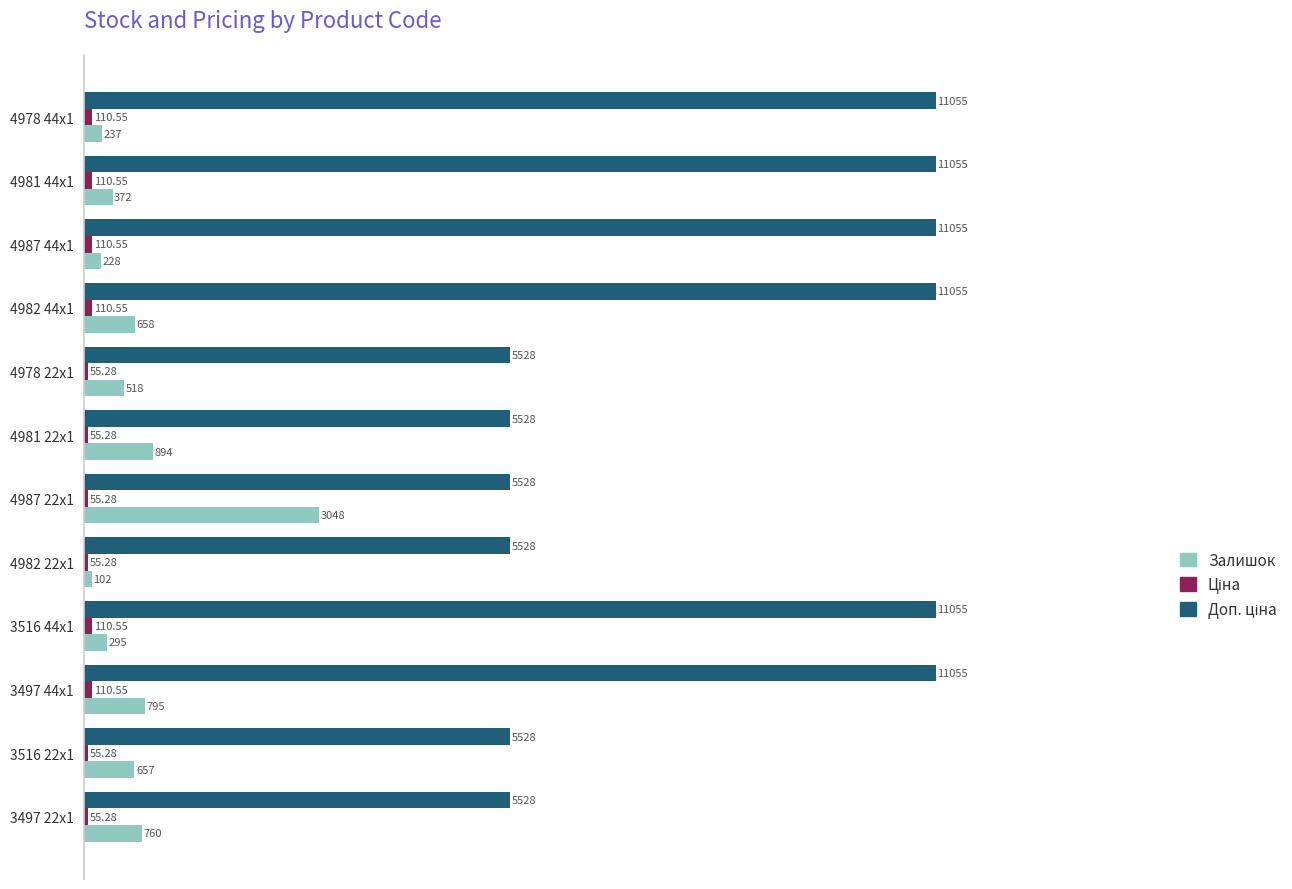

What is the difference between the maximum and minimum values in the Залишок series?

2946.0